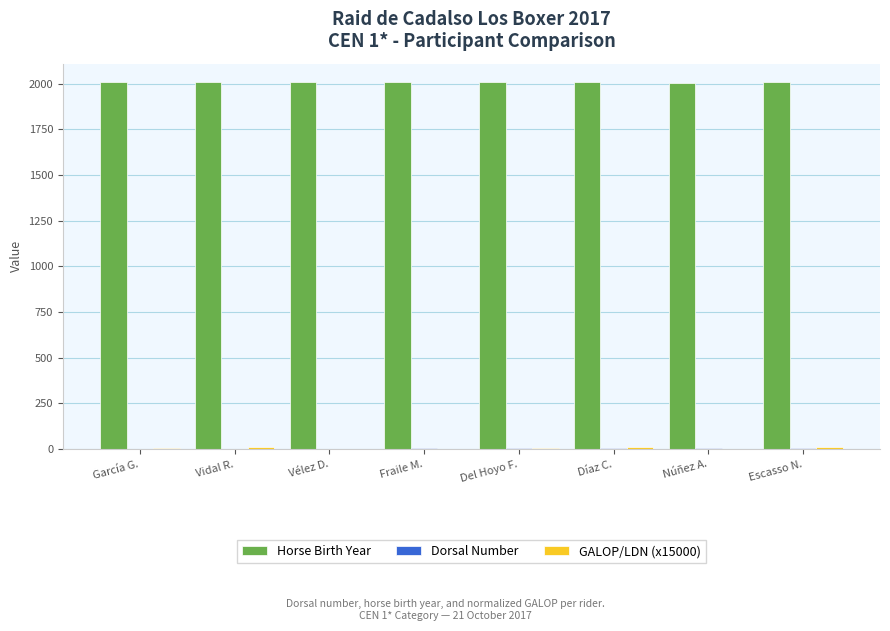

How many series are shown in this chart?

3